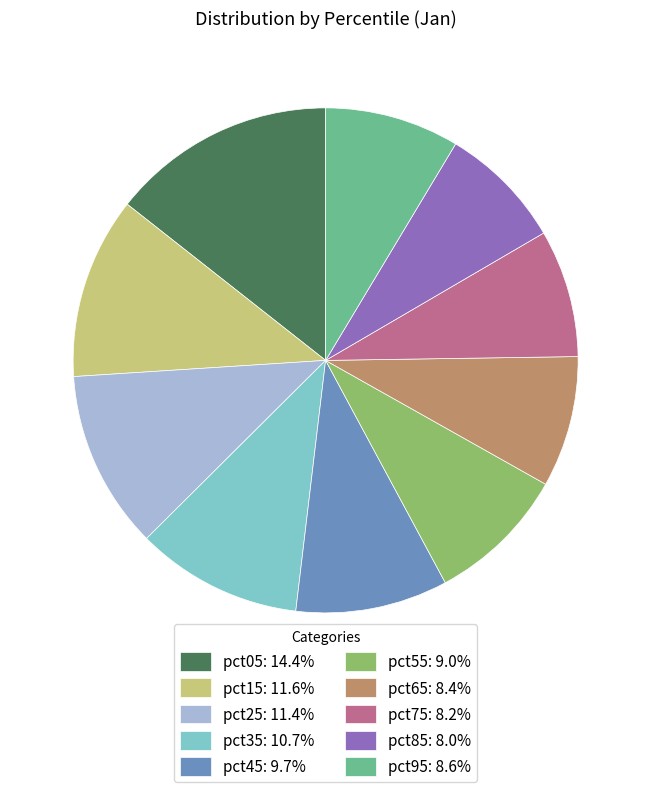

Is pct95: 8.6% the majority of the pie?

No